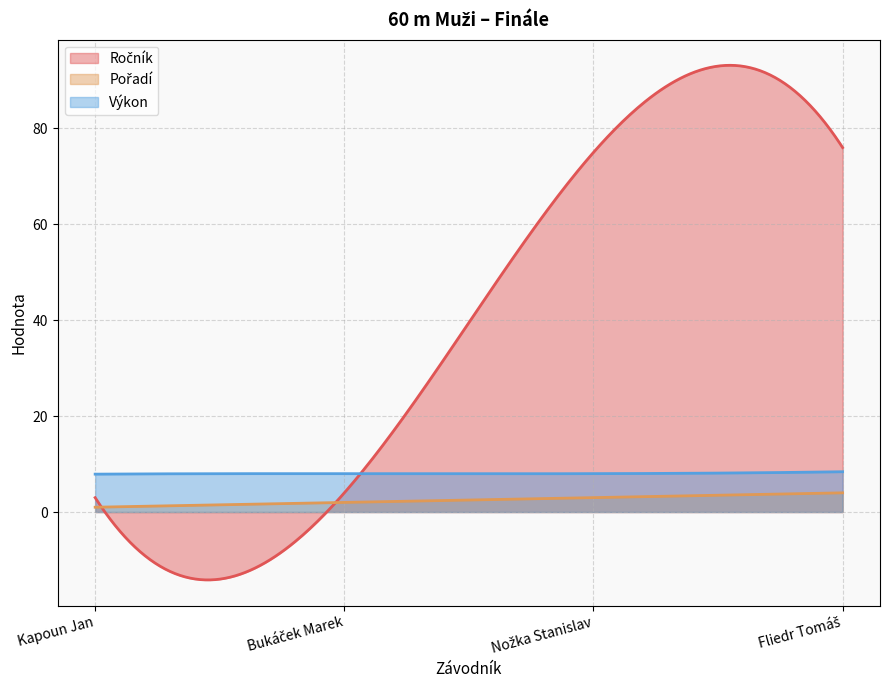

True or false: Pořadí has more than 0 interior local peaks.

False